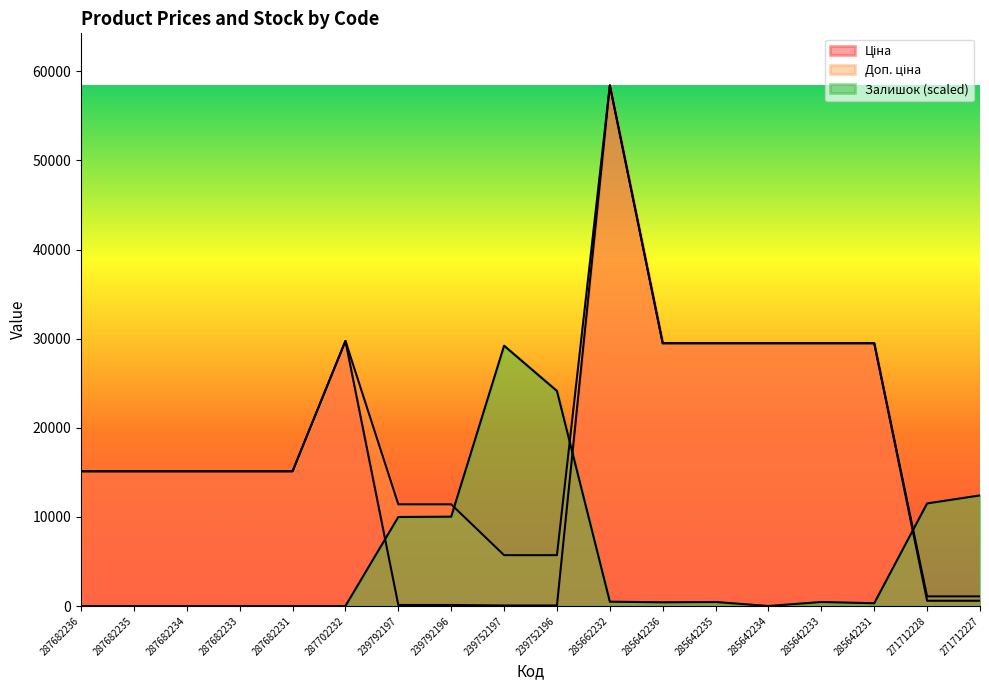

Which label corresponds to the largest value in the chart?

285662232